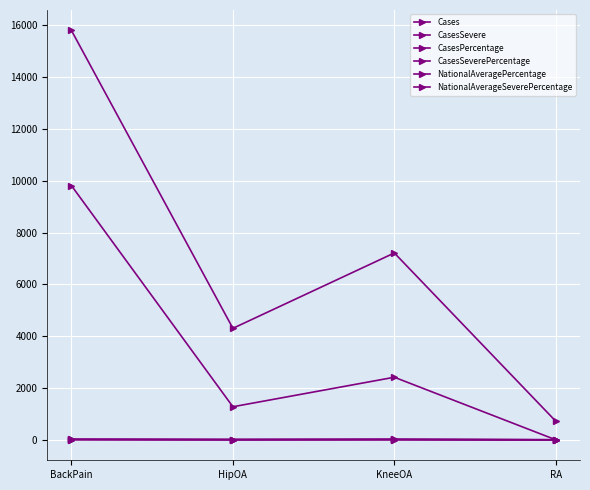

Which category has the lowest value across all series?

RA